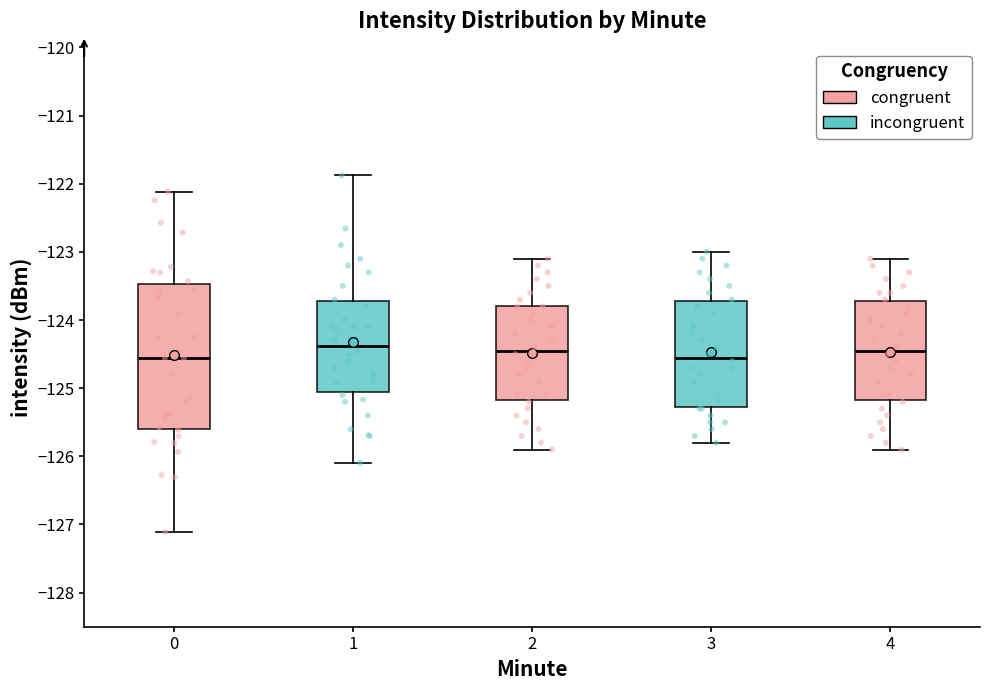

Reading left to right, read every box against the y-axis: the position of its median line, the range the box covers, and the ends of its whiskers. The values are not printed on the chart, so give them approximately, as read against the axis.

0: median -124.6, box -125.6 to -123.5, whiskers -127.1 to -122.1
1: median -124.4, box -125.1 to -123.7, whiskers -126.1 to -121.9
2: median -124.4, box -125.2 to -123.8, whiskers -125.9 to -123.1
3: median -124.5, box -125.3 to -123.7, whiskers -125.8 to -123.0
4: median -124.4, box -125.2 to -123.7, whiskers -125.9 to -123.1